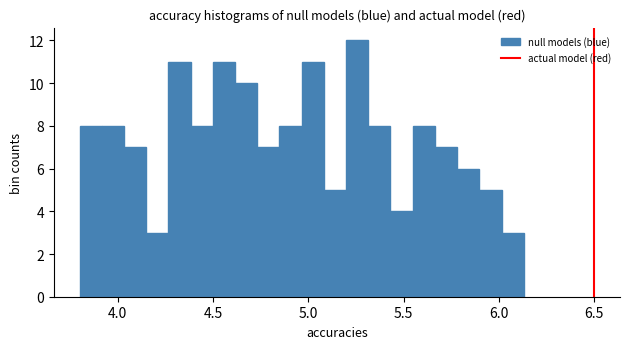

Read against the x-axis, roughly where is the centre of the tallest bar?

5.25